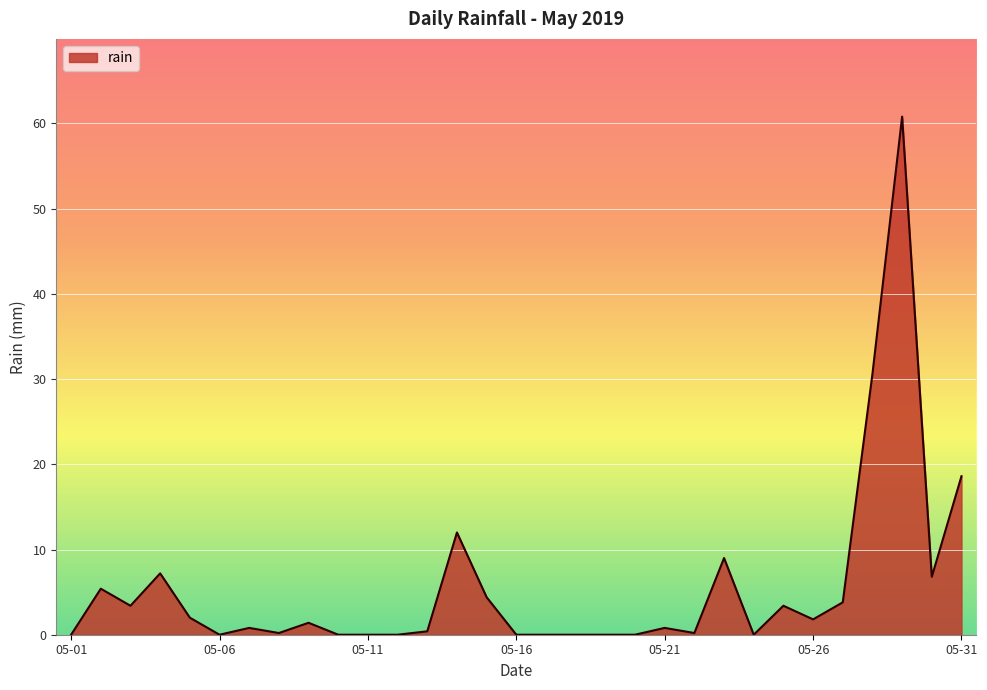

What is the maximum value shown in the chart?

60.8